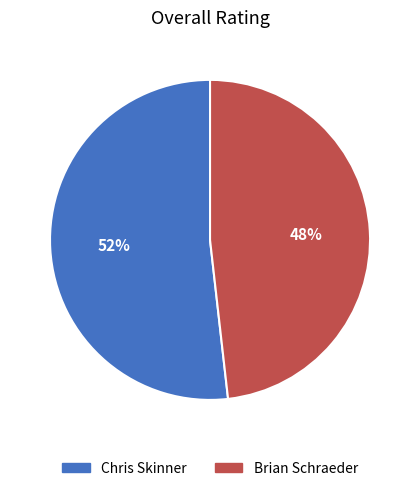

Which category has the biggest portion of the pie?

Chris Skinner